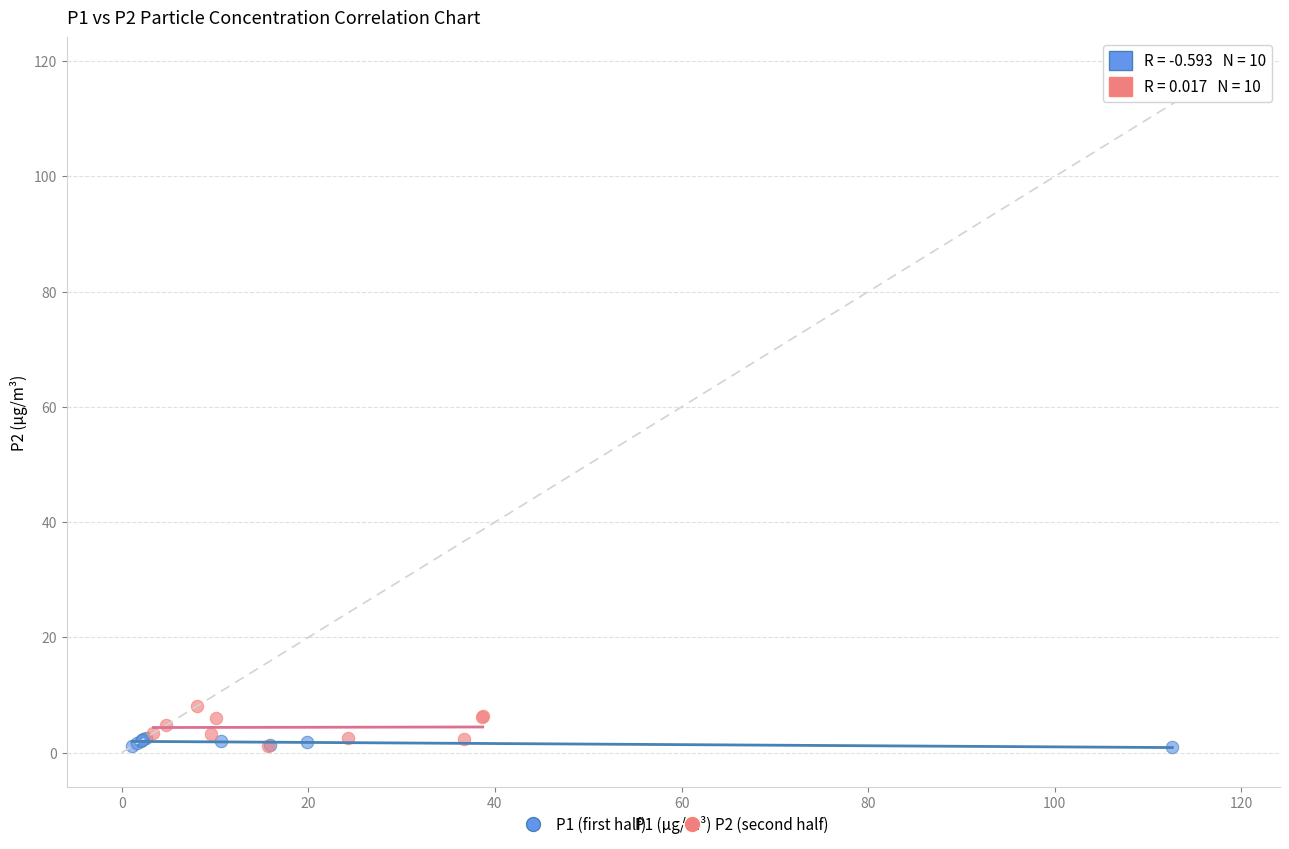

Which series contains the highest Y value?

P2 (second half)